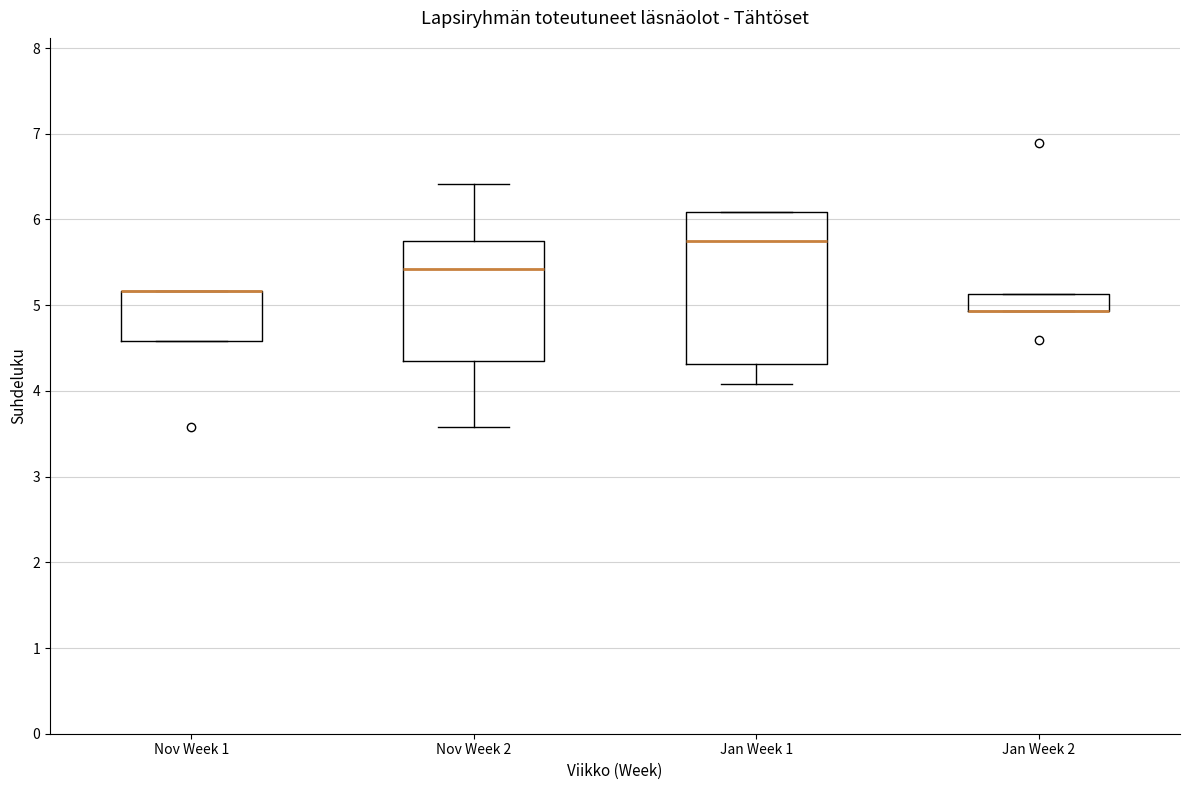

Where is the upper edge of the box for Nov Week 1 on the y-axis? The values are not printed on the chart, so give them approximately, as read against the axis.

5.2